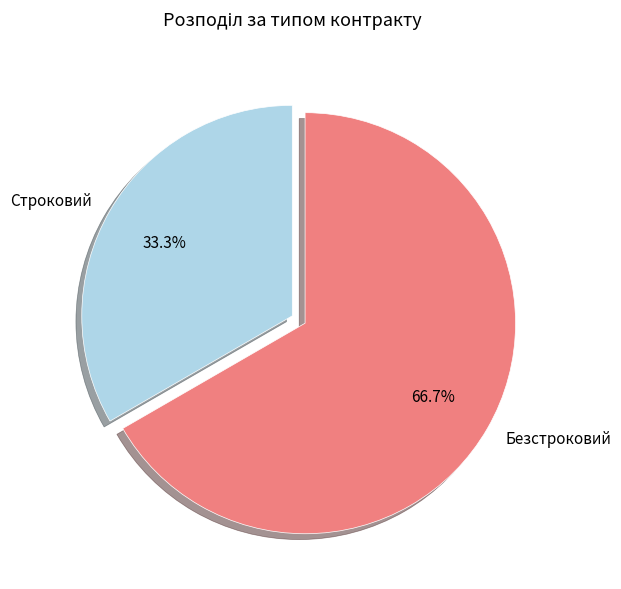

To the nearest percent, what portion does Безстроковий represent?

67%